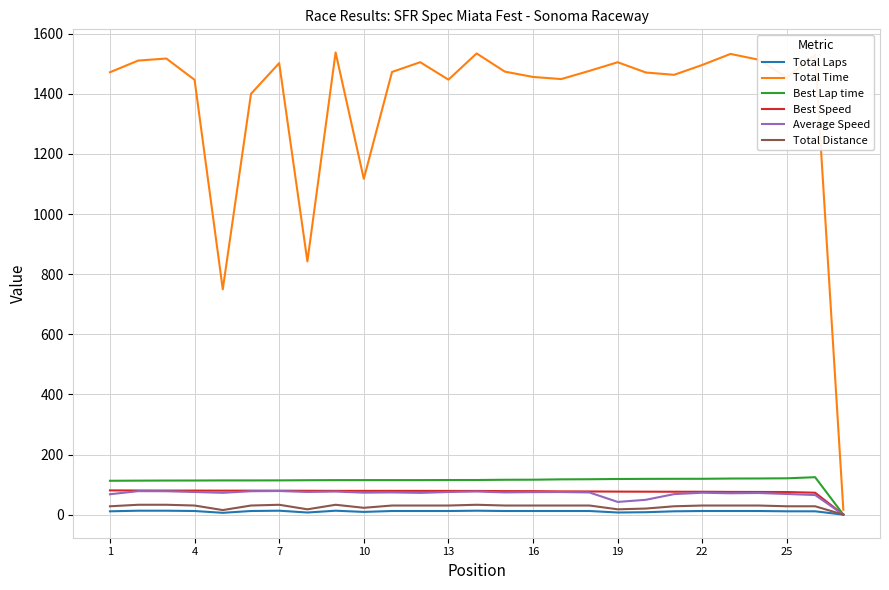

Which series has the widest spread of values?

Total Time